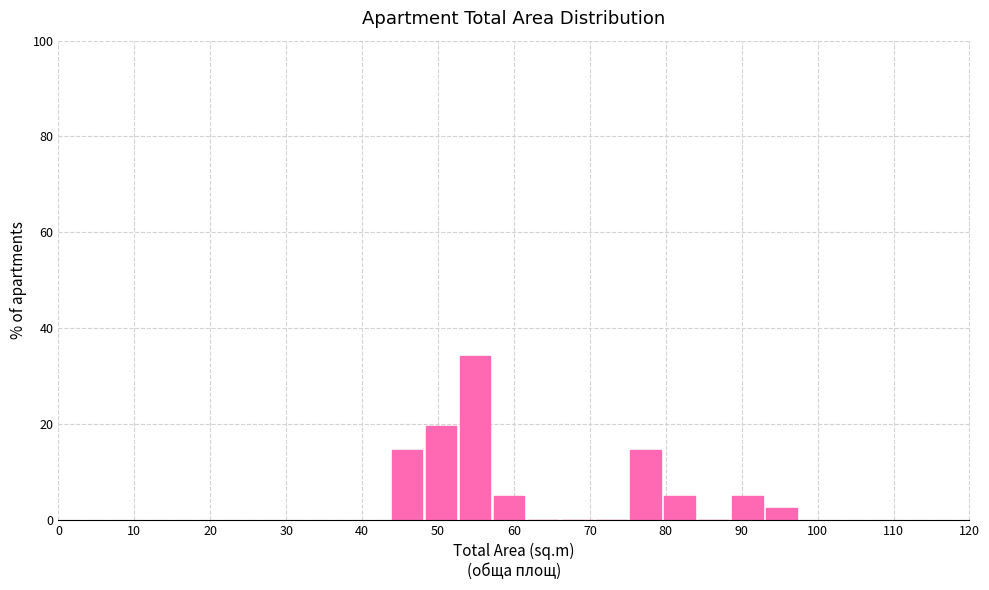

What is the height of the bar covering 75 to 80 on the x-axis? Neither the bar edges nor the heights are printed on the chart, so give them approximately, as read against the axes.

14